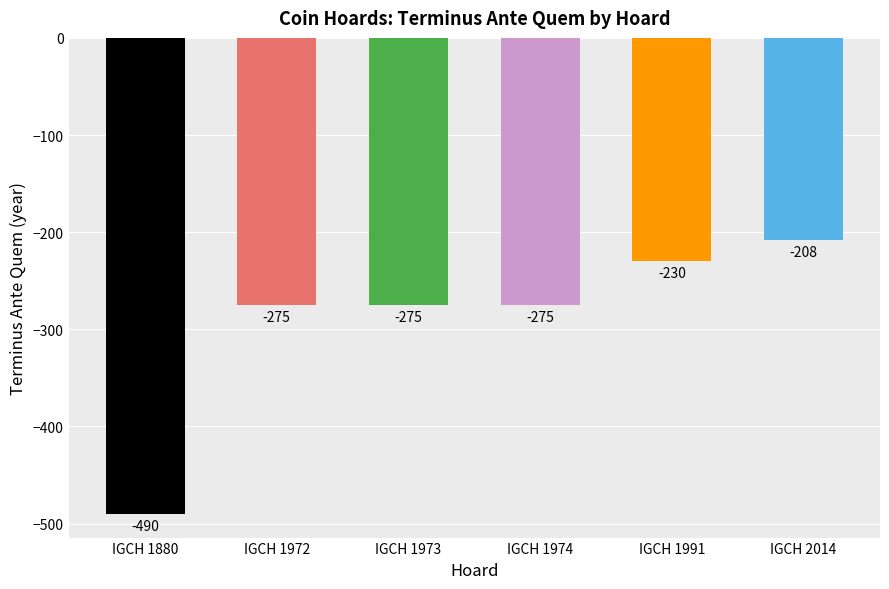

What is the value of the 2nd bar from the left?

-275